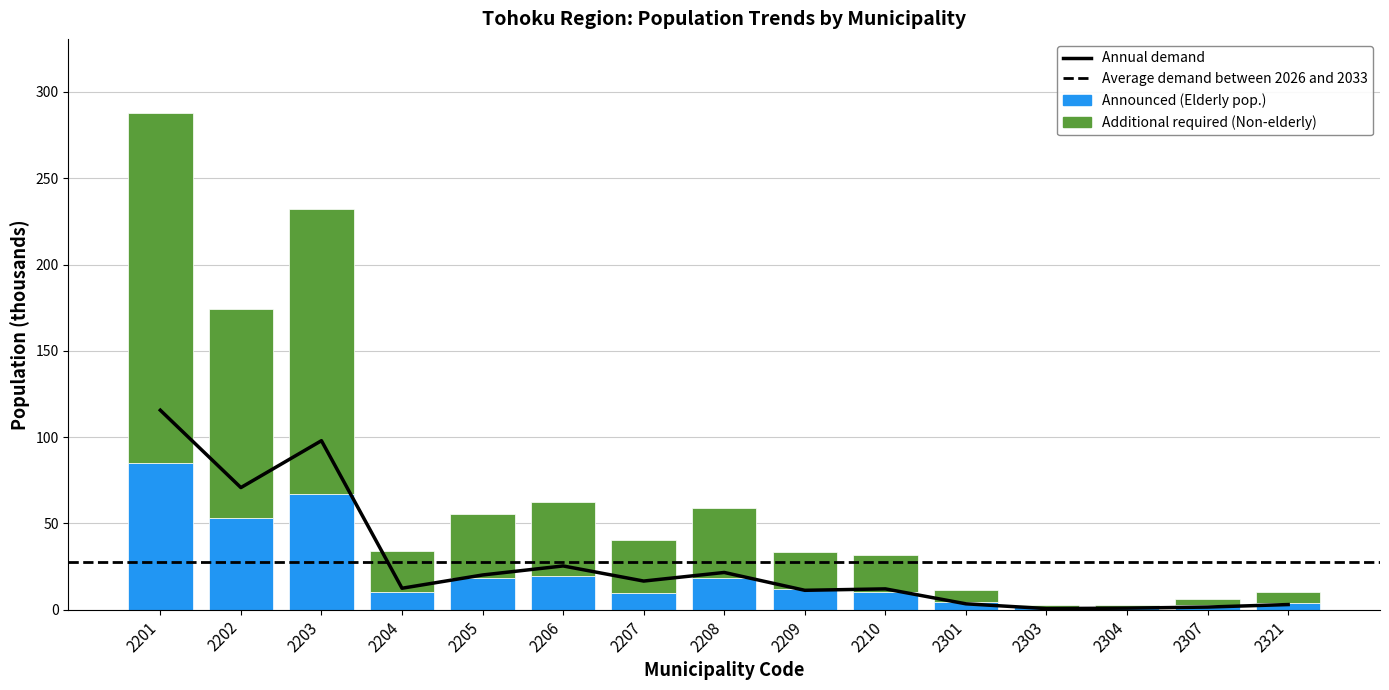

At which label does Elderly Population 2018 reach its peak?

2201